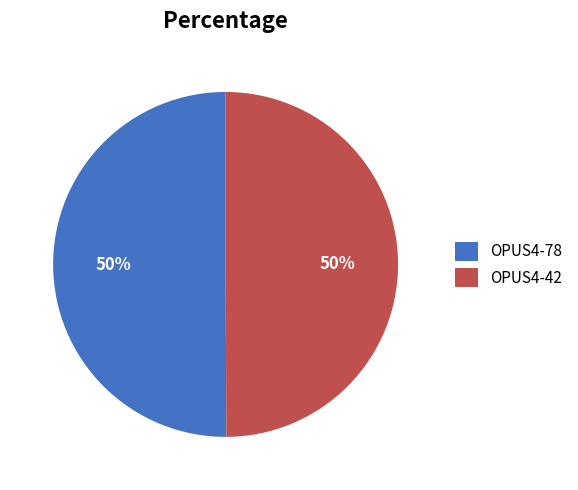

To the nearest percent, what is the combined percentage of OPUS4-42 and OPUS4-78?

100%